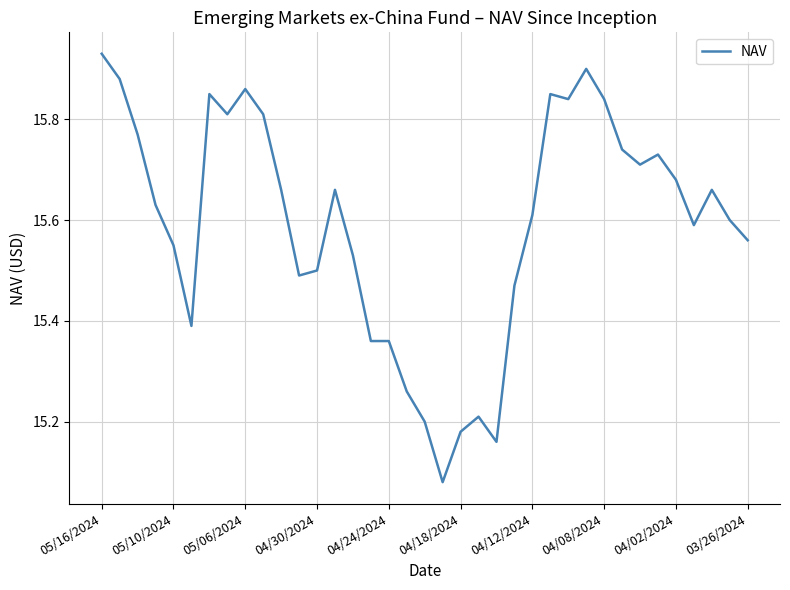

True or false: the data shows 3.8 at 04/18/2024.

False